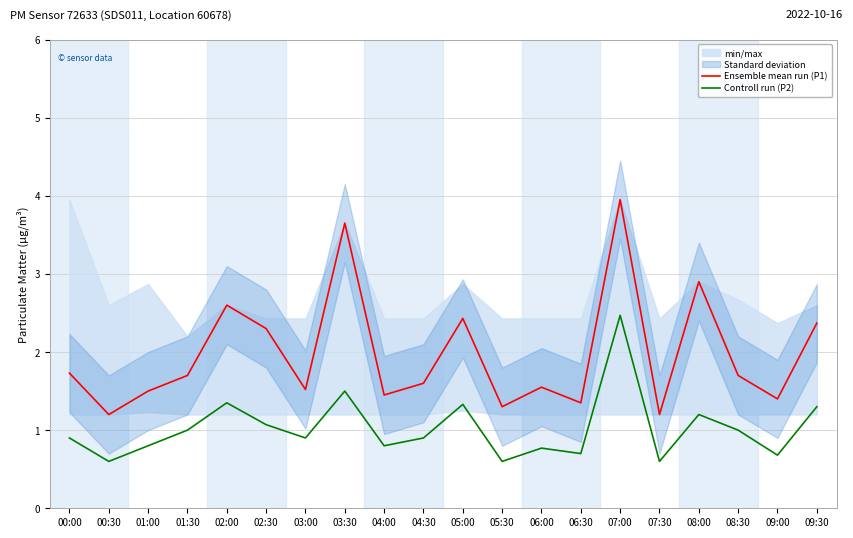

The Ensemble mean run (P1) series shows 1.4 at 06:30. True or false?

True